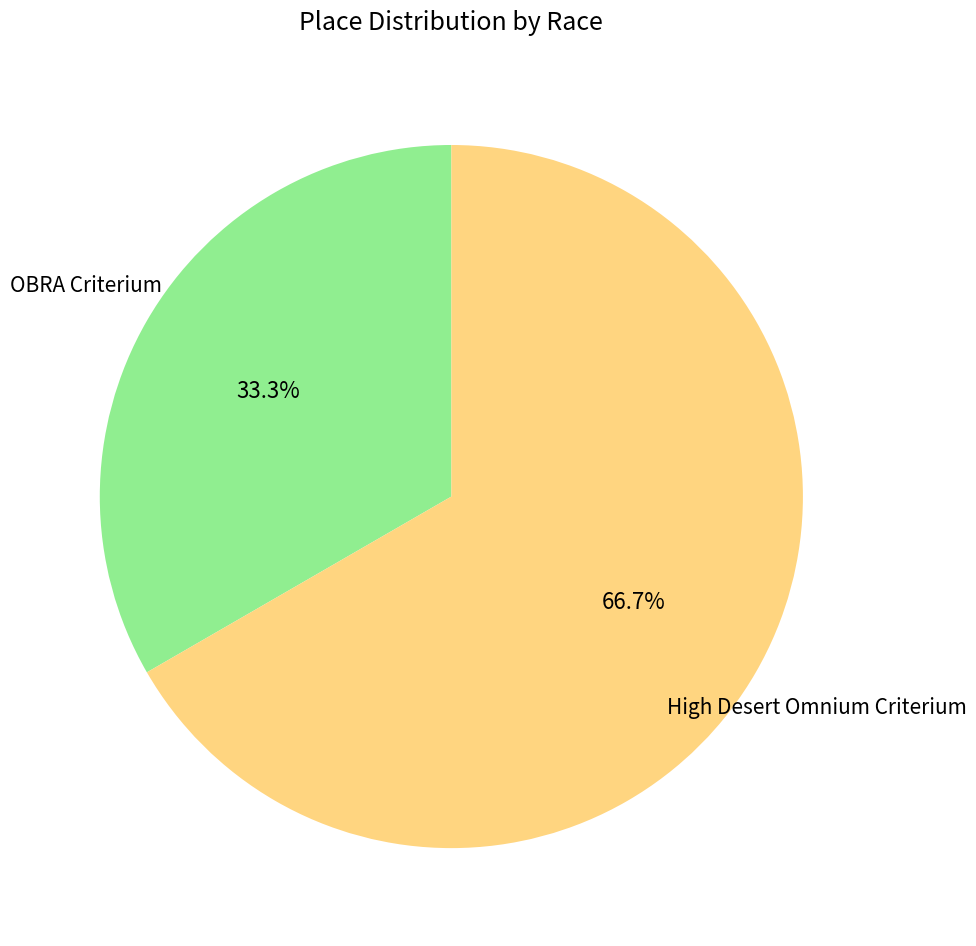

Does any single category account for the majority?

Yes